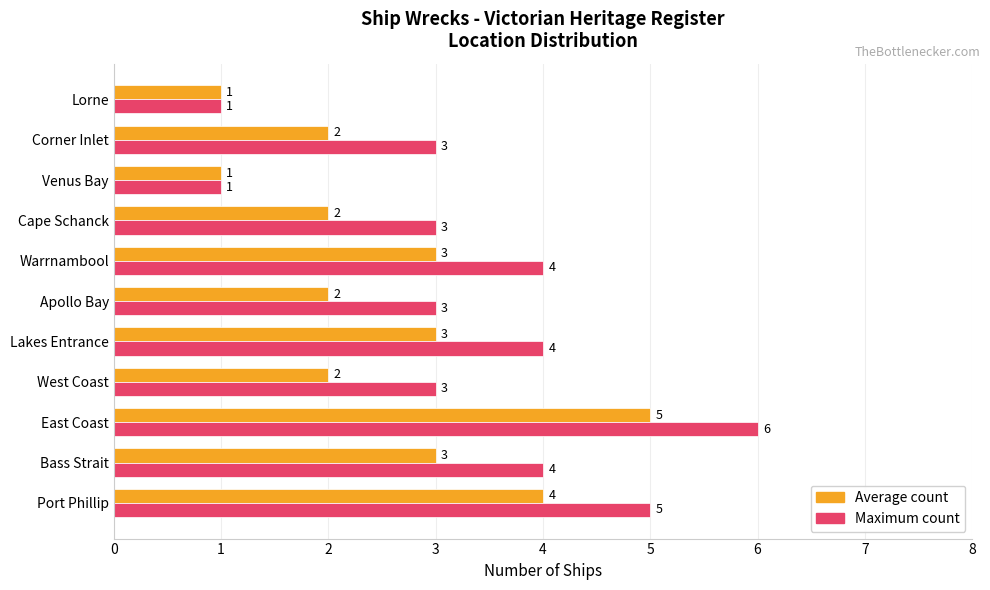

How many values in the Average count series are below 2?

2